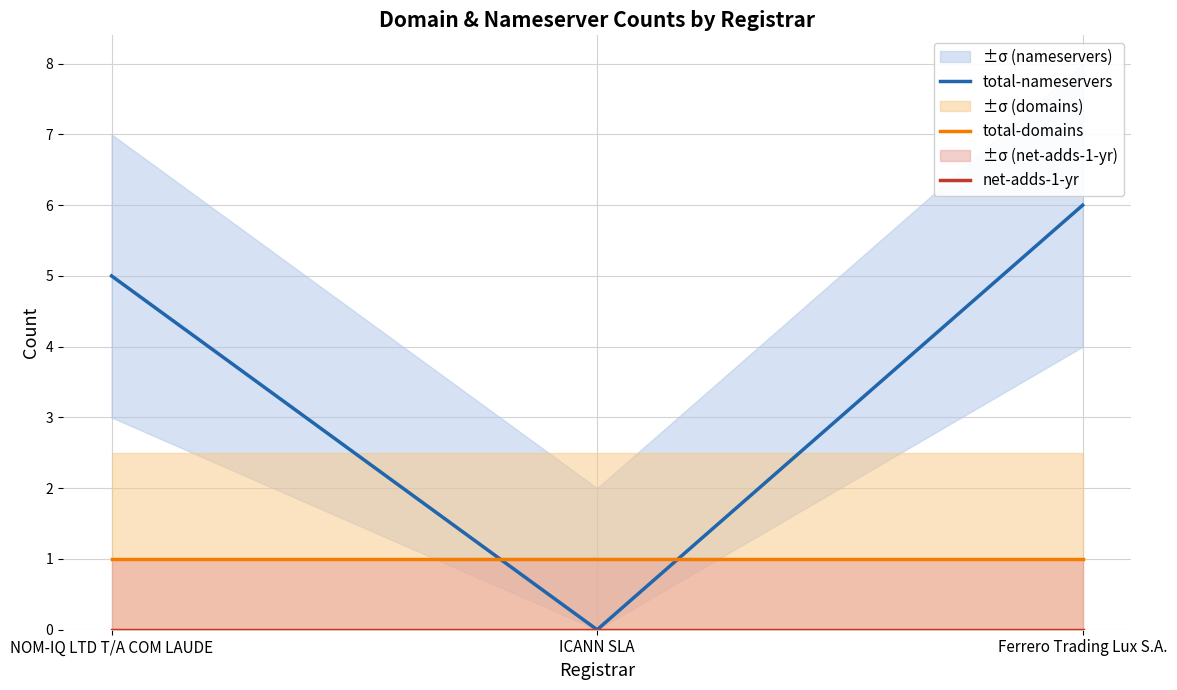

Is the value of net-adds-1-yr at ICANN SLA greater than the value of total-nameservers at ICANN SLA?

No